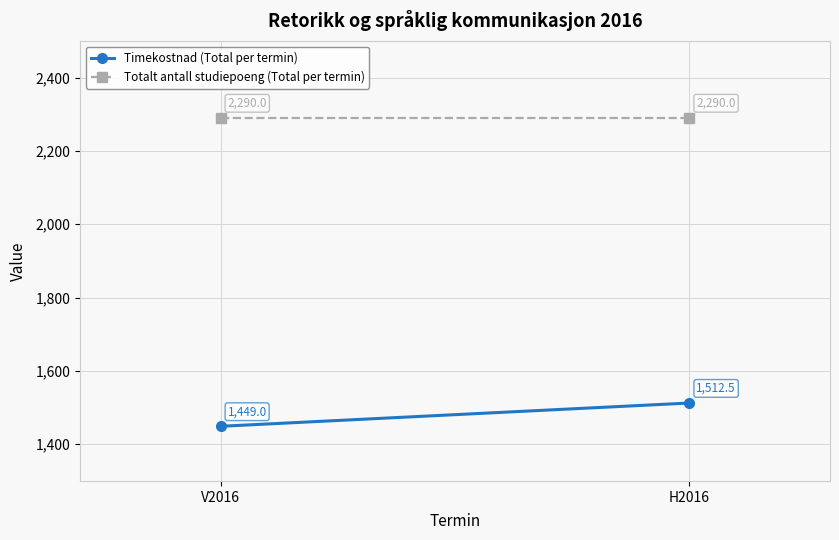

What is the label of the 2nd point from the left?

H2016